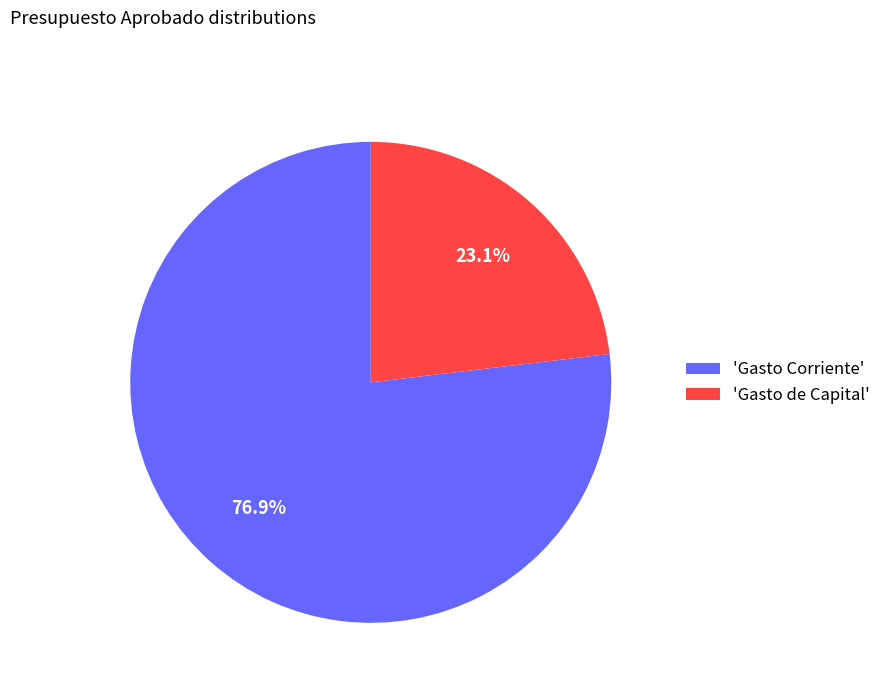

Which category has the smallest portion of the pie?

'Gasto de Capital'